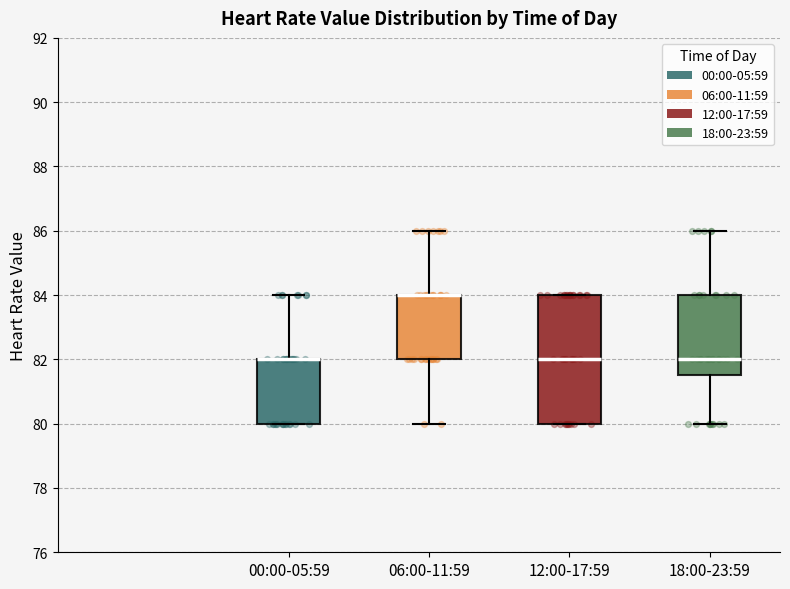

Reading left to right, transcribe this box plot: for each box, give where its median line is, the range the box spans, and where its two whiskers end, as read against the y-axis. The values are not printed on the chart, so give them approximately, as read against the axis.

00:00-05:59: median 82.0 (drawn on the box's upper edge), box 80.0 to 82.0, whiskers 80.0 to 84.0
06:00-11:59: median 84.0 (drawn on the box's upper edge), box 82.0 to 84.0, whiskers 80.0 to 86.0
12:00-17:59: median 82.0, box 80.0 to 84.0, whiskers 80.0 to 84.0
18:00-23:59: median 82.0, box 81.6 to 84.0, whiskers 80.0 to 86.0